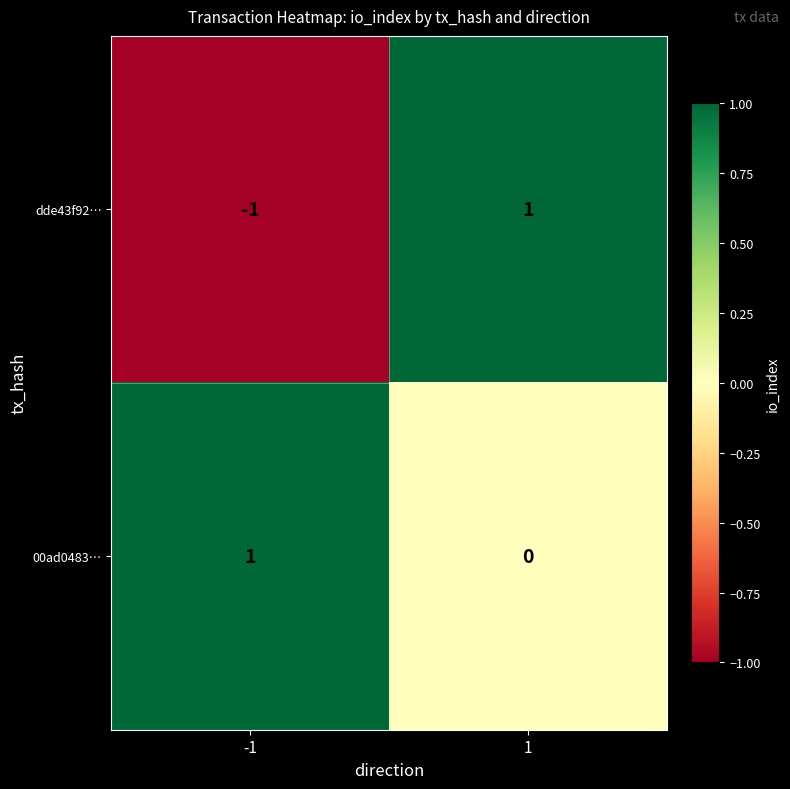

How many data points does each series have?

2